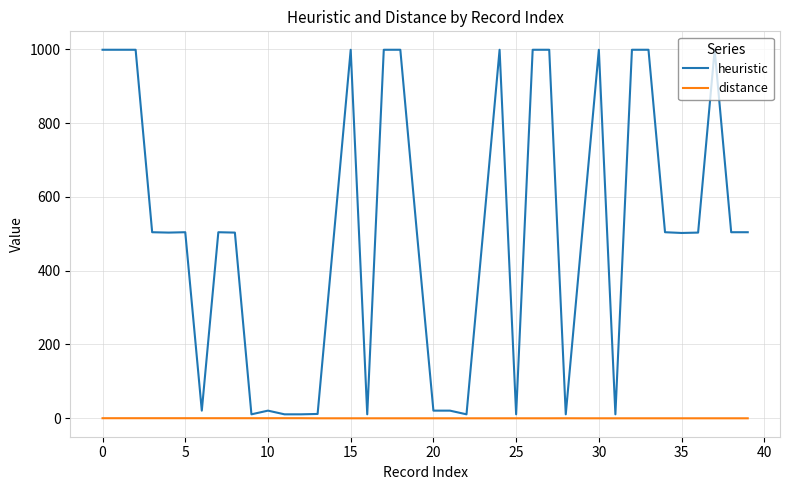

Which series has the largest range (max minus min)?

heuristic